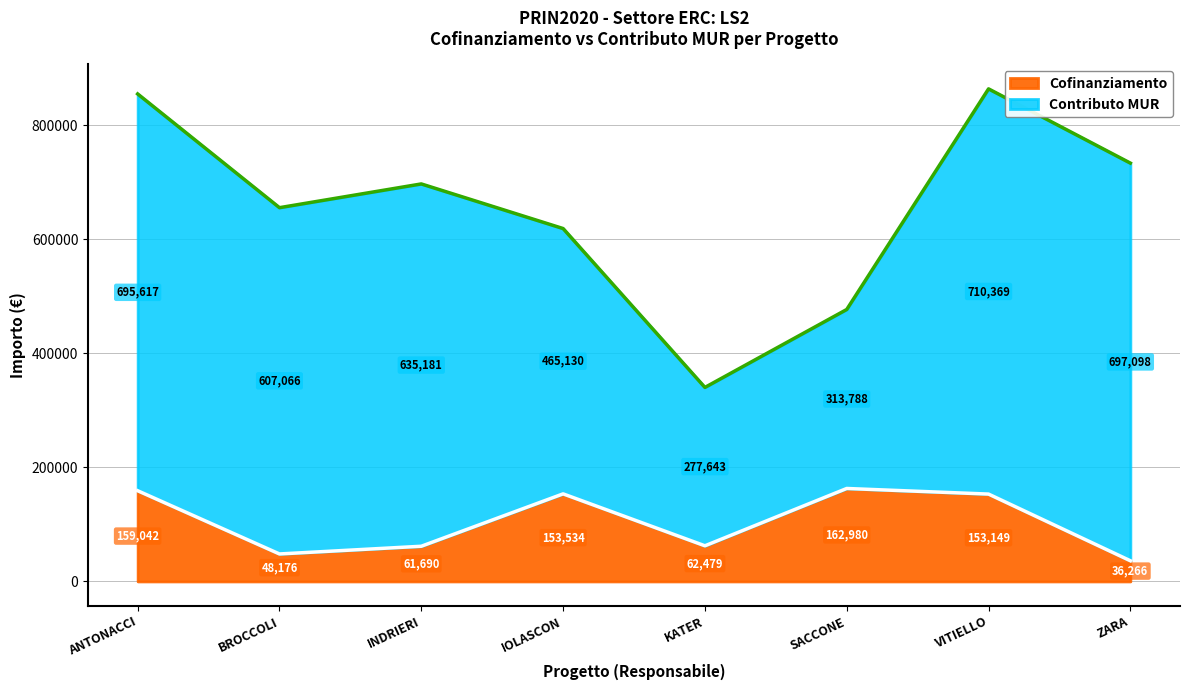

List the labels in order of value, largest first.

SACCONE, ANTONACCI, IOLASCON, VITIELLO, KATER, INDRIERI, BROCCOLI, ZARA